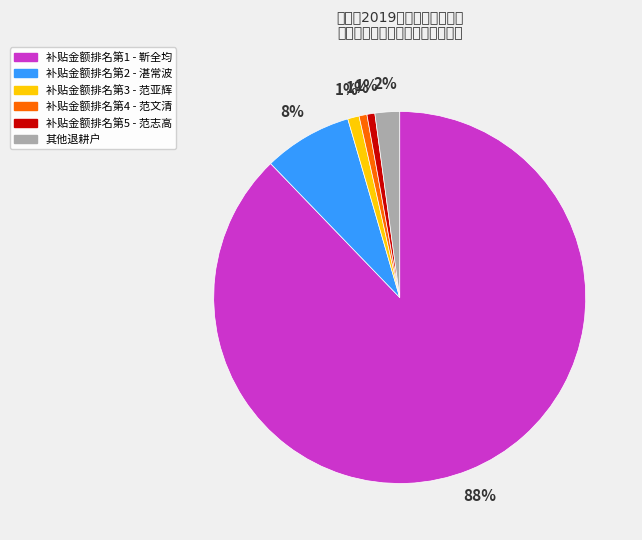

Is there any slice that represents more than half of the pie?

Yes